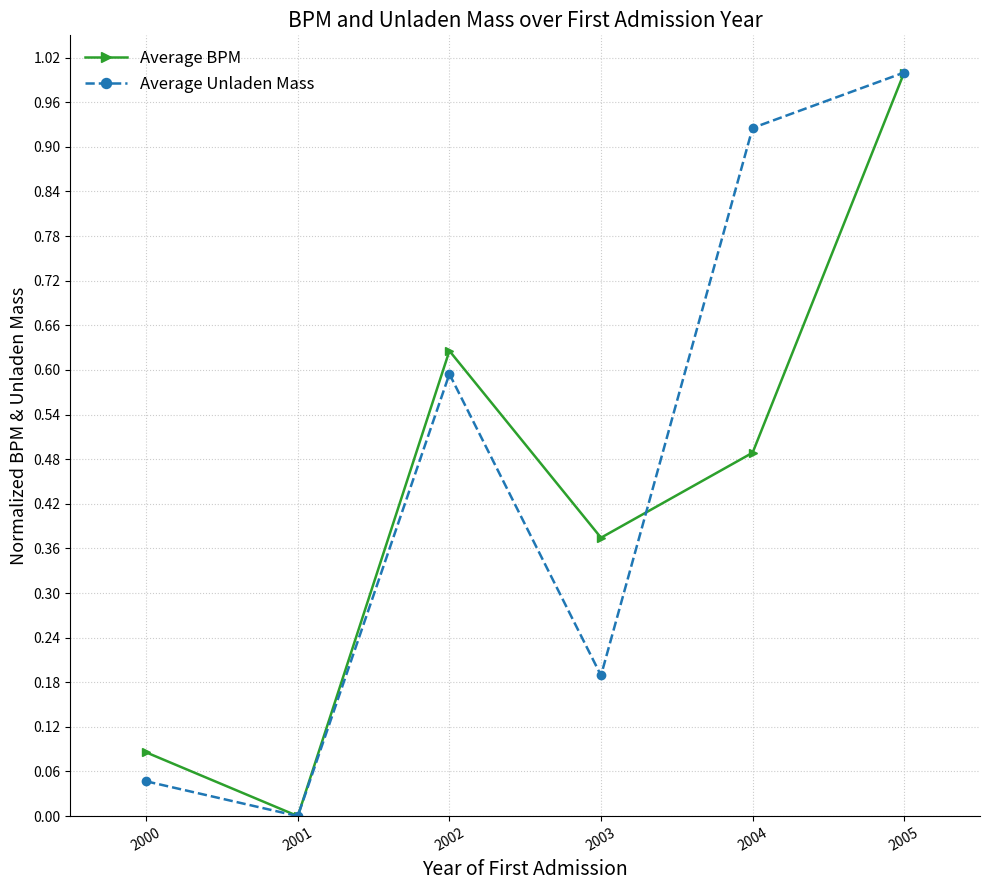

The Average BPM series shows 0.0 at 2001. True or false?

True